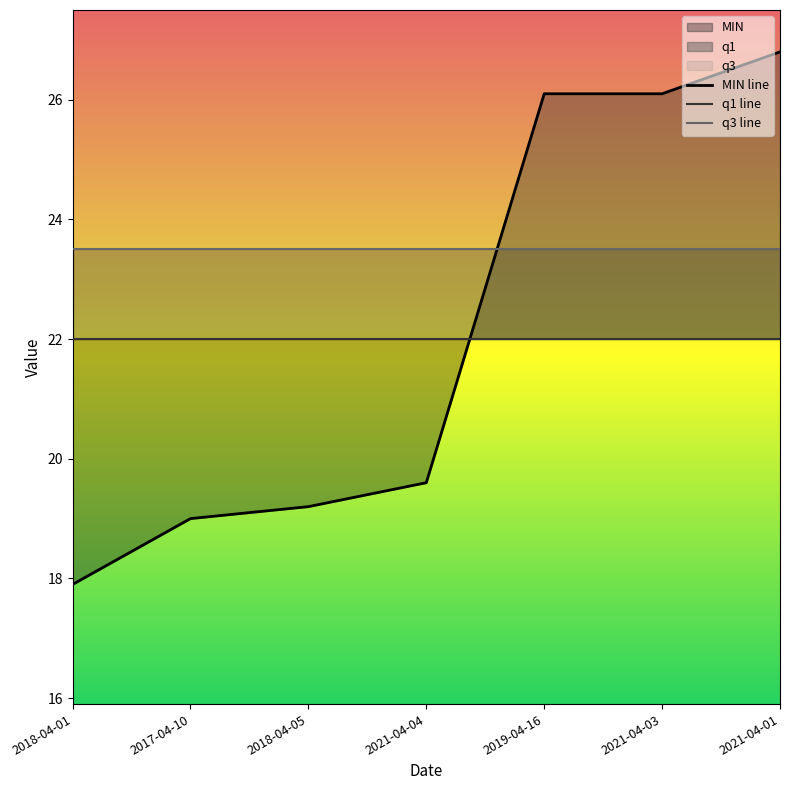

Is the value of q3 line at 2018-04-05 greater than the value of MIN line at 2021-04-03?

No